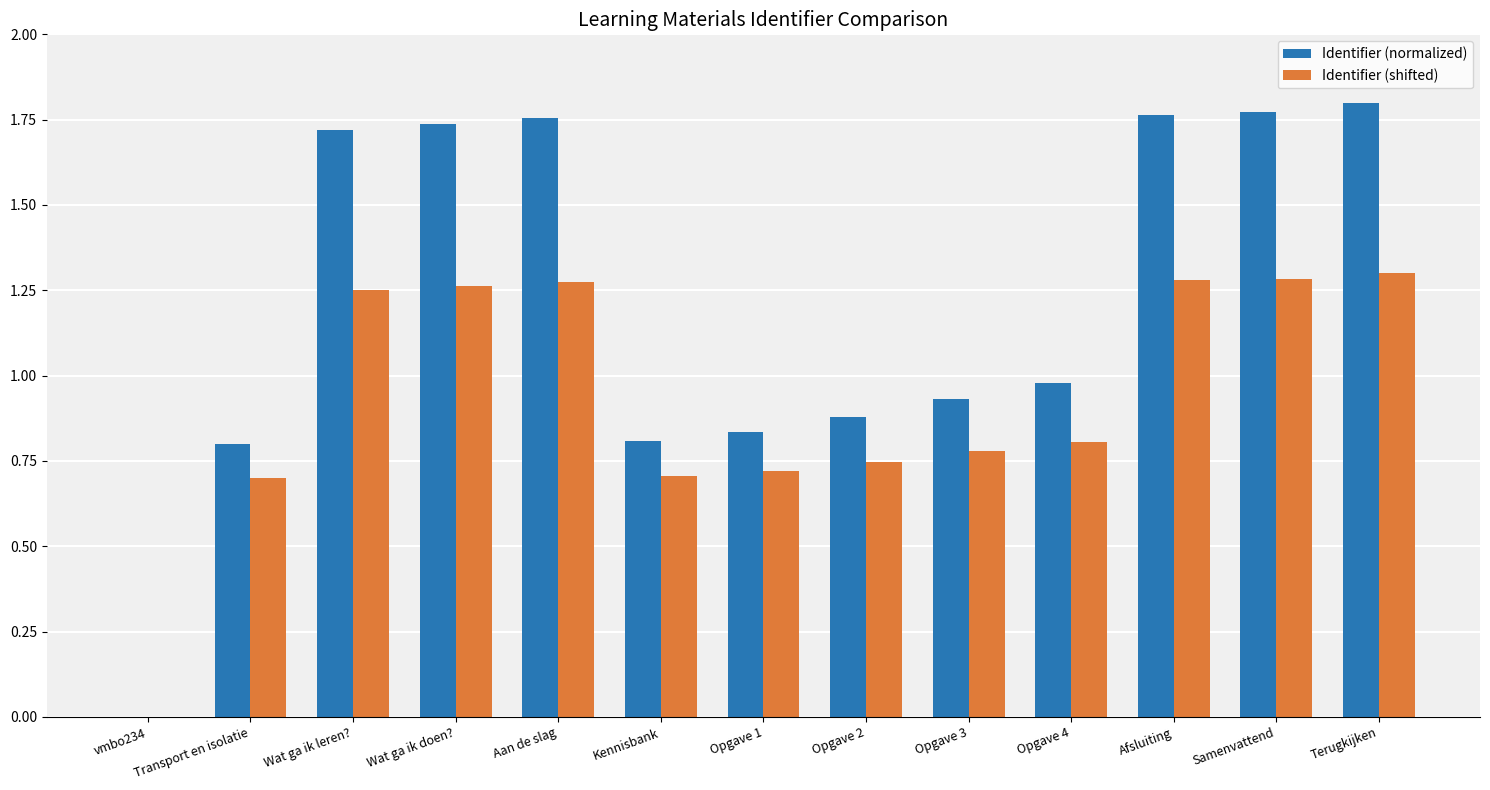

What is the spread (max minus min) of values at Wat ga ik leren??

0.5